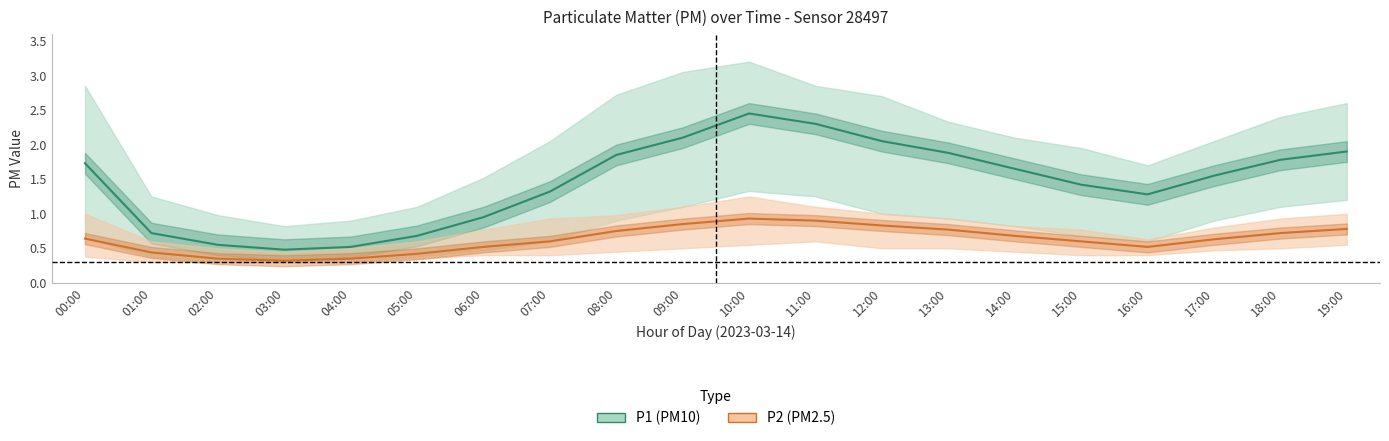

Reading left to right, what are all the values shown in this chart?

P1: 1.7	0.7	0.6	0.5	0.5	0.7	0.9	1.3	1.9	2.1	2.5	2.3	2.0	1.9	1.6	1.4	1.3	1.6	1.8	1.9
P1_upper: 2.9	1.2	1.0	0.8	0.9	1.1	1.5	2.0	2.7	3.0	3.2	2.9	2.7	2.3	2.1	1.9	1.7	2.0	2.4	2.6
P1_lower: 0.7	0.4	0.3	0.3	0.3	0.4	0.5	0.6	0.9	1.1	1.3	1.2	1.0	0.9	0.8	0.7	0.6	0.9	1.1	1.2
P2: 0.6	0.4	0.3	0.3	0.3	0.4	0.5	0.6	0.8	0.8	0.9	0.9	0.8	0.8	0.7	0.6	0.5	0.6	0.7	0.8
P2_upper: 1.0	0.6	0.5	0.5	0.5	0.6	0.8	0.9	1.0	1.1	1.2	1.1	1.0	0.9	0.8	0.8	0.6	0.8	0.9	1.0
P2_lower: 0.4	0.3	0.3	0.3	0.3	0.3	0.4	0.4	0.5	0.5	0.6	0.6	0.5	0.5	0.5	0.4	0.4	0.5	0.5	0.6